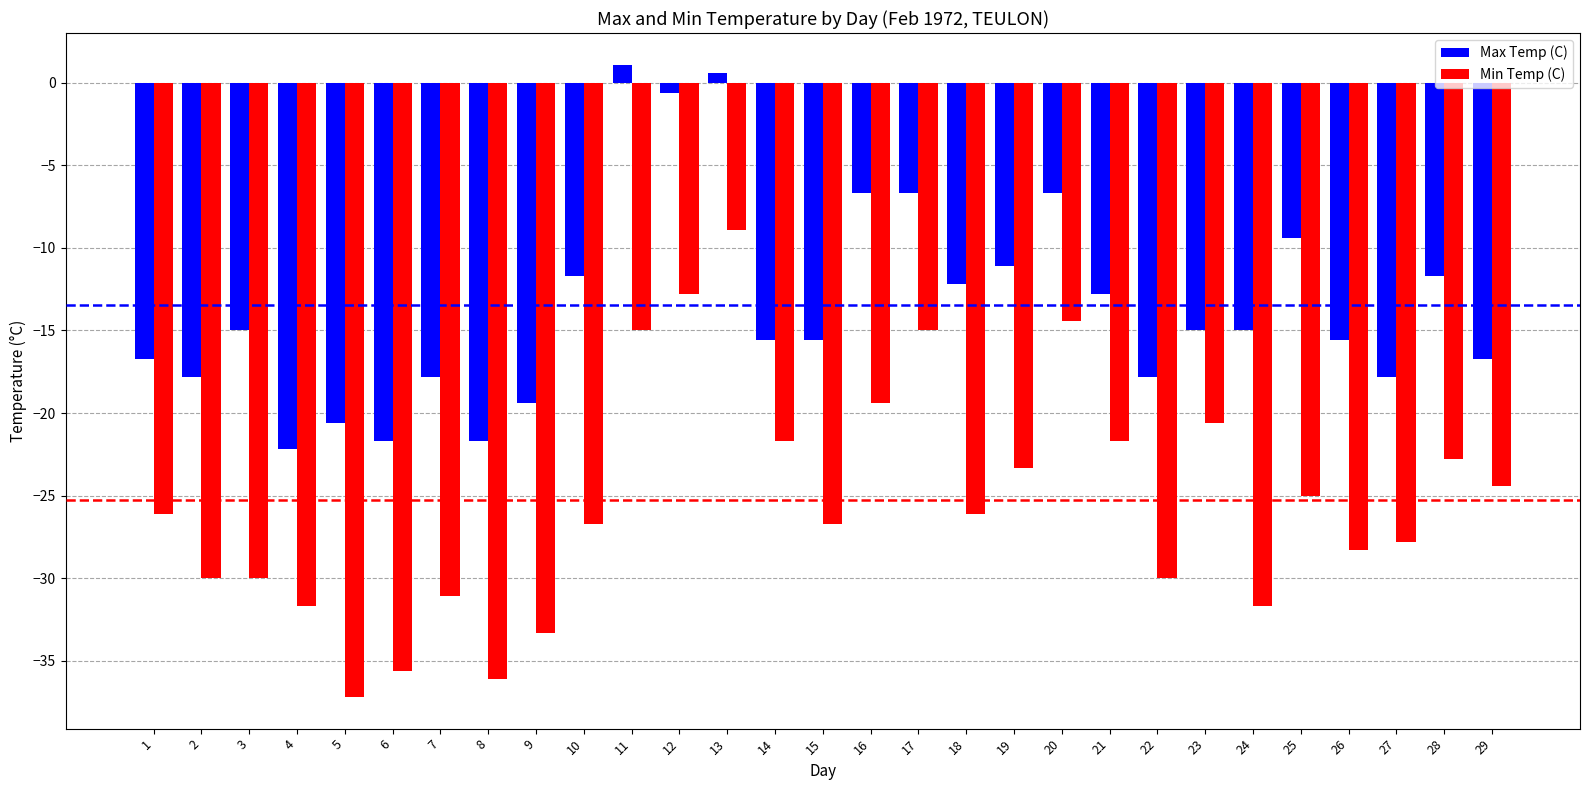

How many bars are there in total?

58